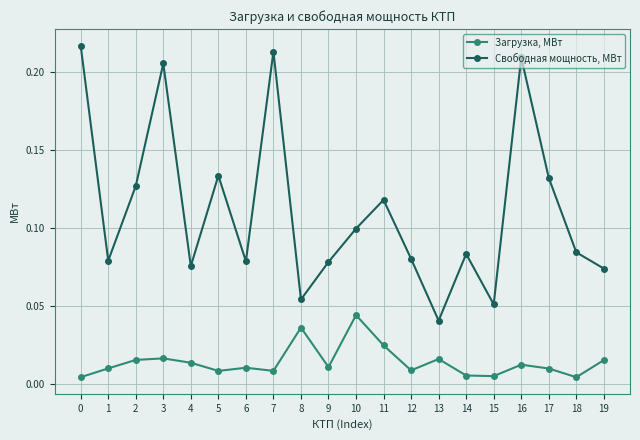

True or false: Свободная мощность, МВт and Загрузка, МВт intersect in this chart.

False